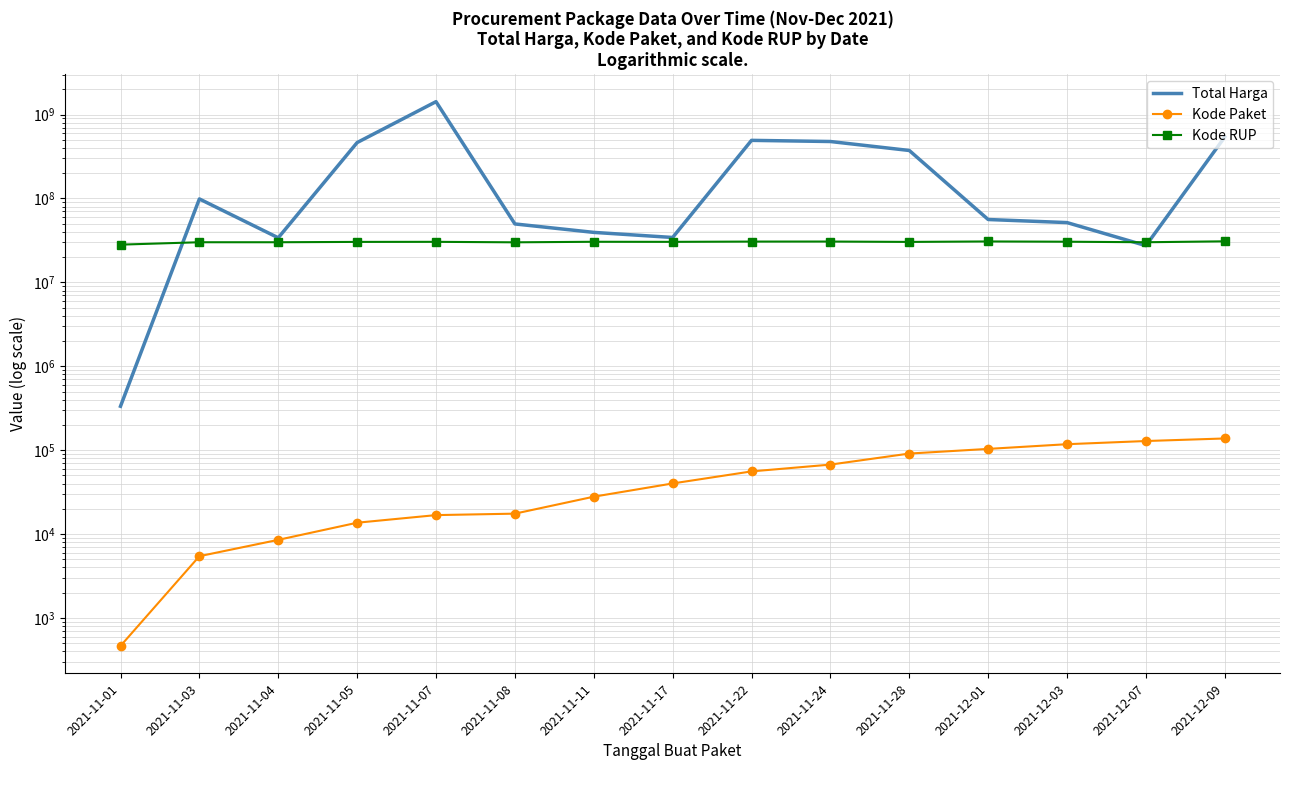

What is the label of the 4th point from the right?

2021-12-01